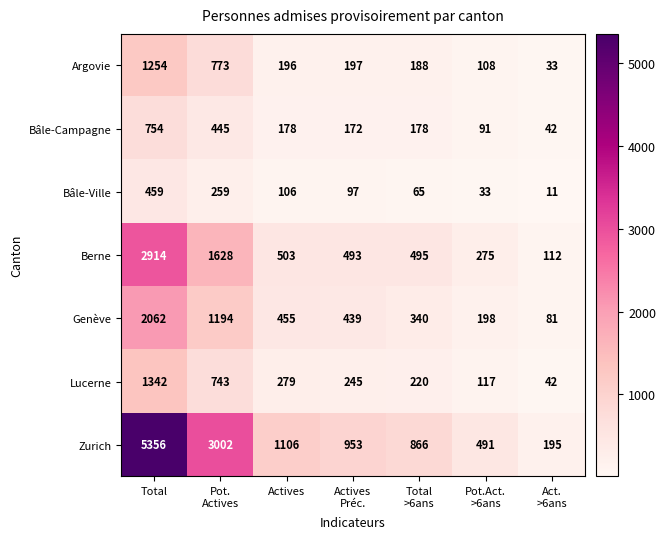

Read the Bâle-Campagne value at Actives, to the nearest 50.

200